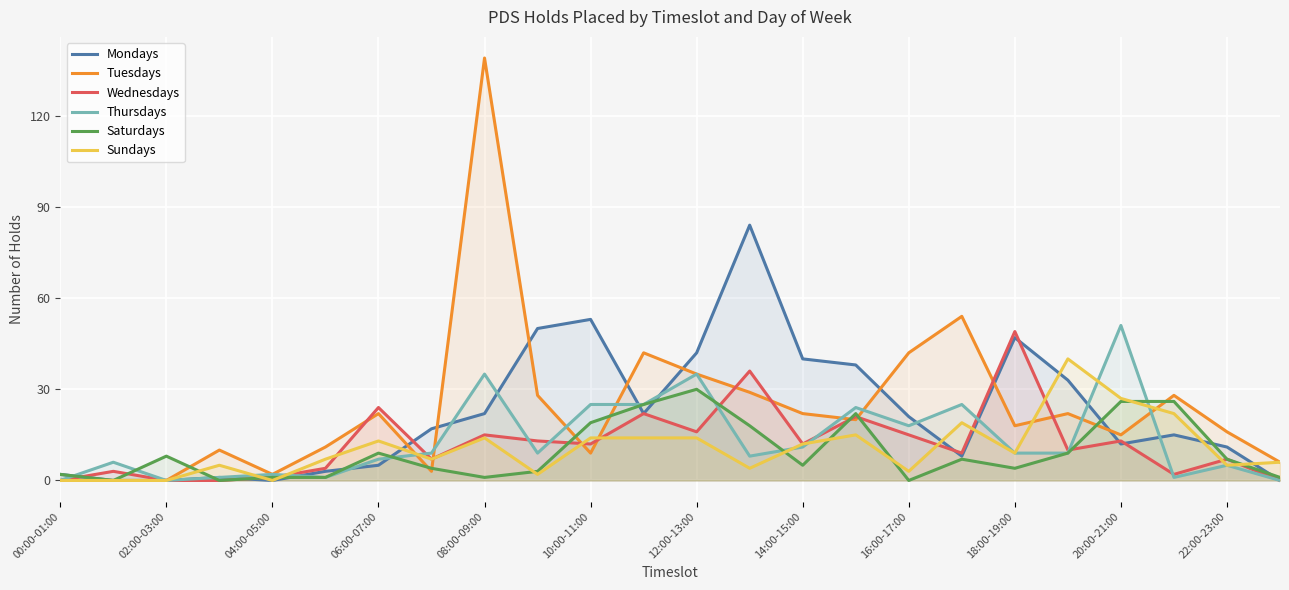

Reading left to right, extract all data points from this chart.

Mondays: 2	0	0	1	0	3	5	17	22	50	53	22	42	84	40	38	21	8	47	33	12	15	11	0
Tuesdays: 0	0	0	10	2	11	22	3	139	28	9	42	35	29	22	20	42	54	18	22	15	28	16	6
Wednesdays: 0	3	0	0	1	4	24	7	15	13	12	22	16	36	12	21	15	9	49	10	13	2	7	0
Thursdays: 0	6	0	1	2	1	7	9	35	9	25	25	35	8	11	24	18	25	9	9	51	1	5	0
Saturdays: 2	0	8	0	1	1	9	4	1	3	19	25	30	18	5	22	0	7	4	9	26	26	7	1
Sundays: 0	0	0	5	0	7	13	7	14	2	14	14	14	4	12	15	3	19	9	40	27	22	5	6